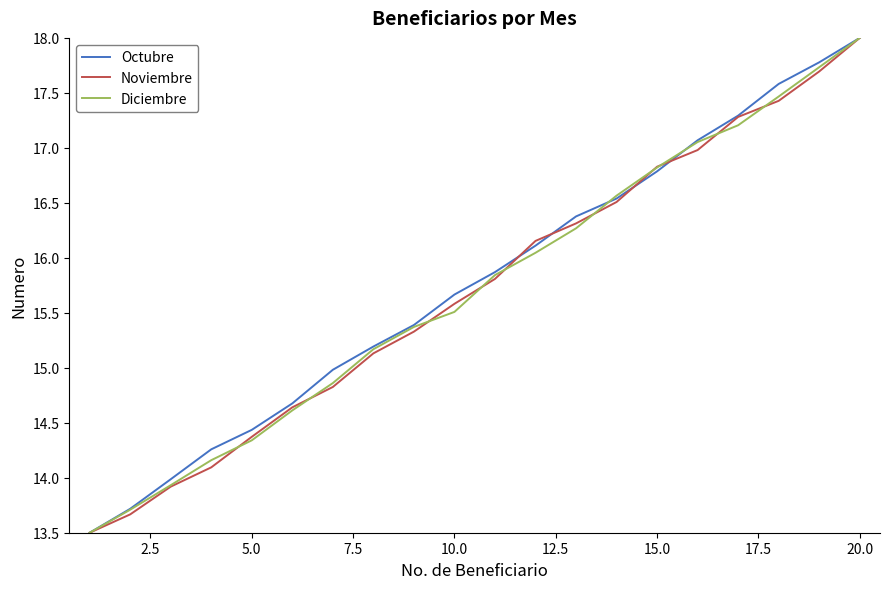

What is the smallest value displayed?

13.5